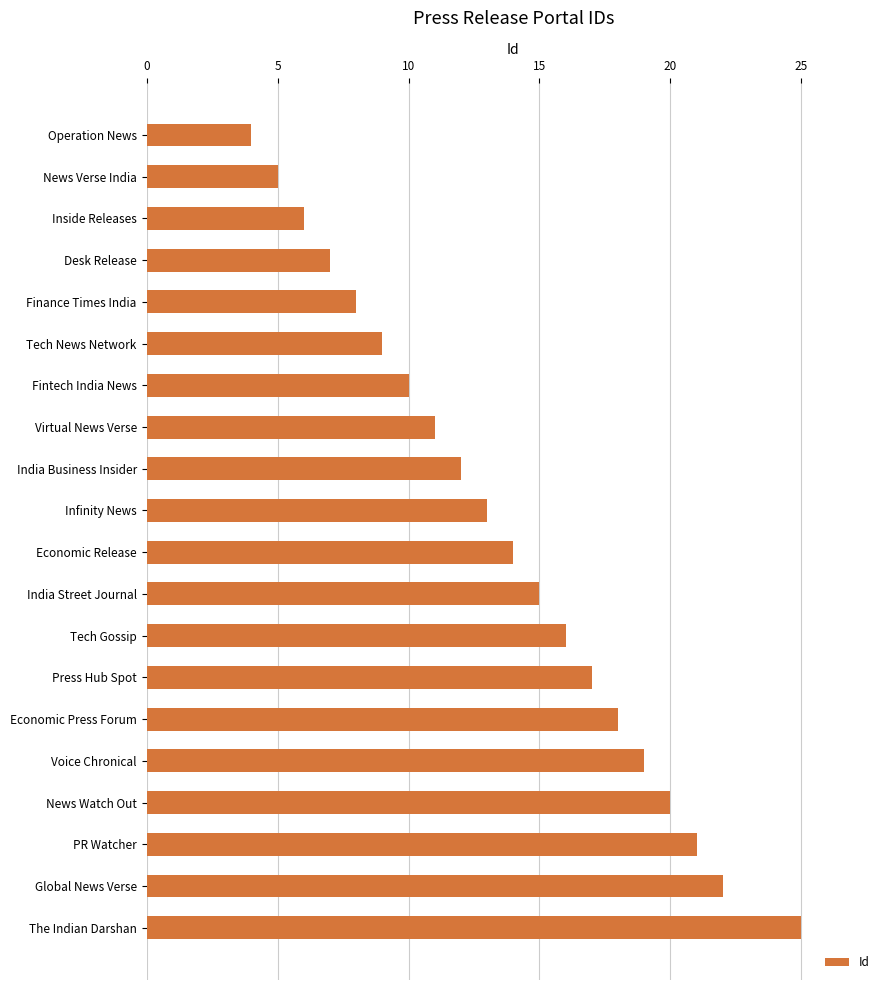

Between Tech News Network and Infinity News, which is larger?

Infinity News